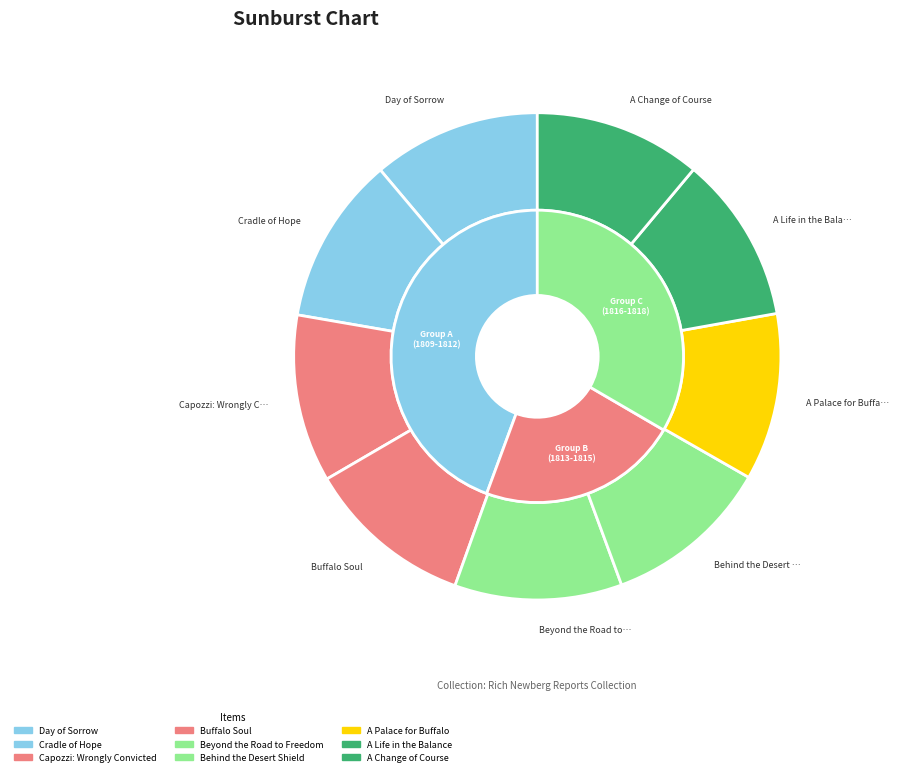

True or false: A Life in the Balance accounts for 11% of the total.

True